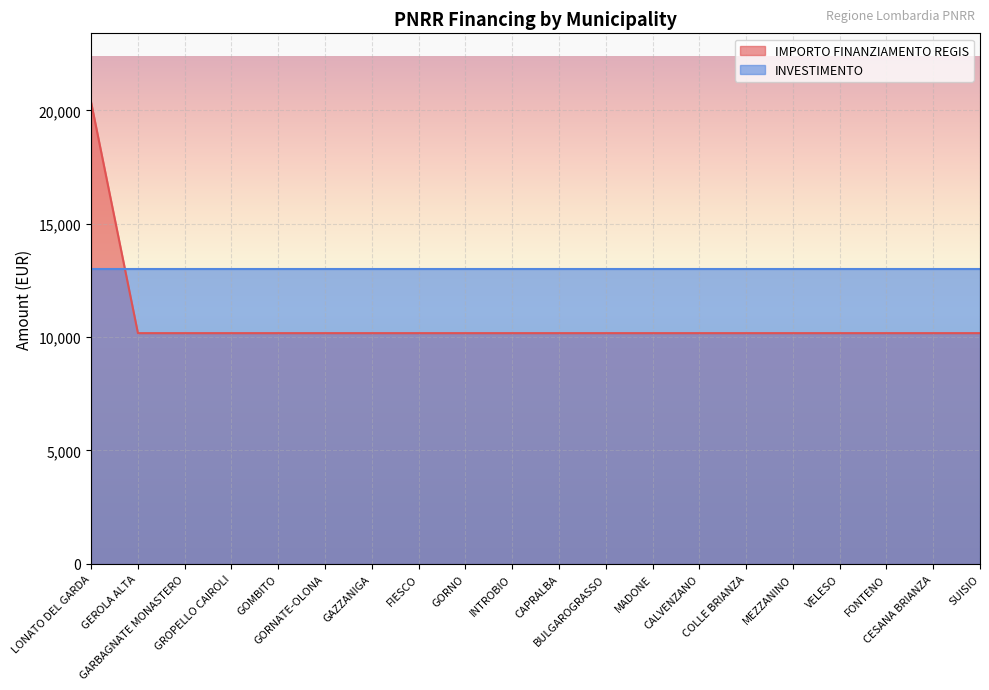

The value at GOMBITO is 16062. True or false?

False